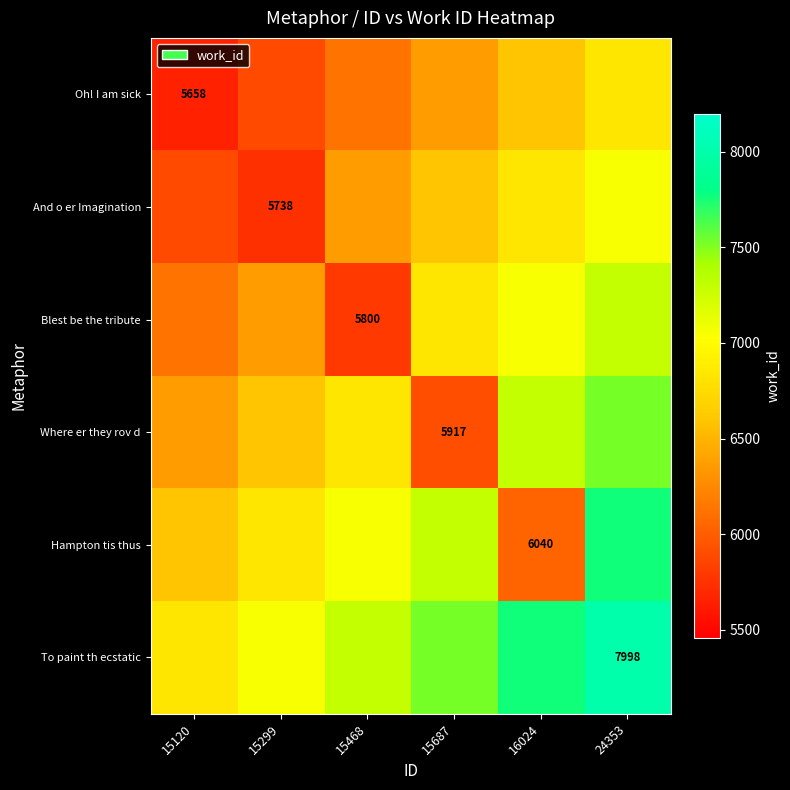

The Blest be the tribute series shows 5800 at 15468. True or false?

True